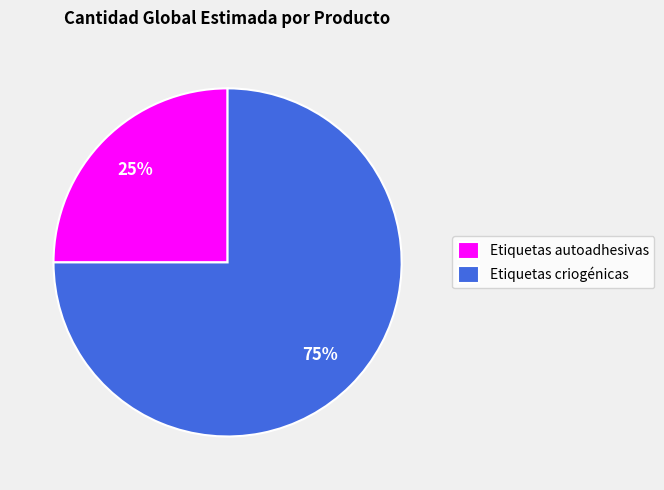

Which category has the smallest portion of the pie?

Etiquetas autoadhesivas